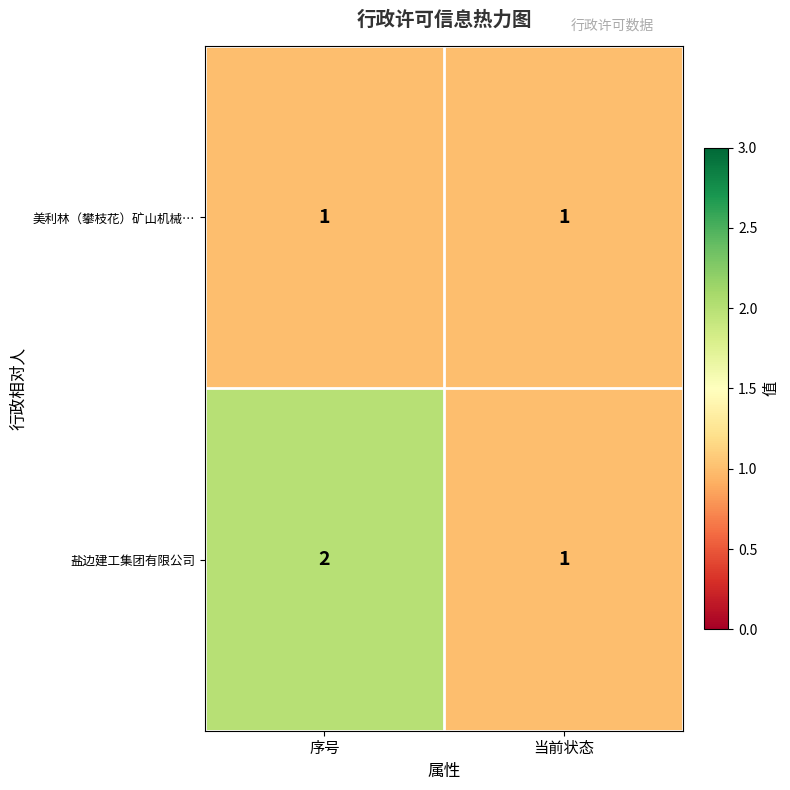

Which series has the widest spread of values?

盐边建工集团有限公司